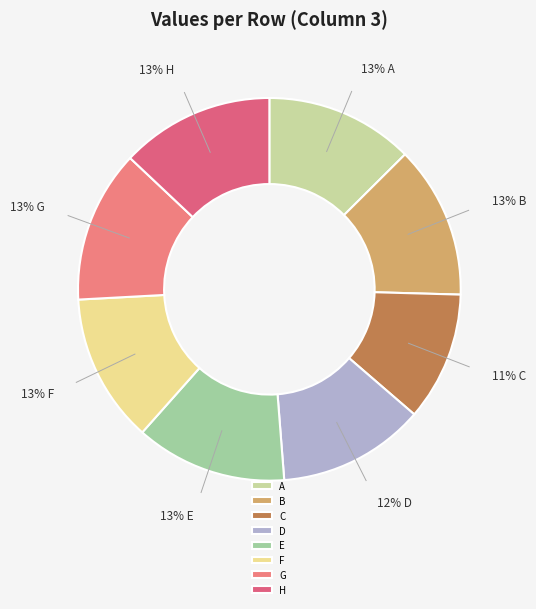

Combined, do G and E account for over 50%?

No